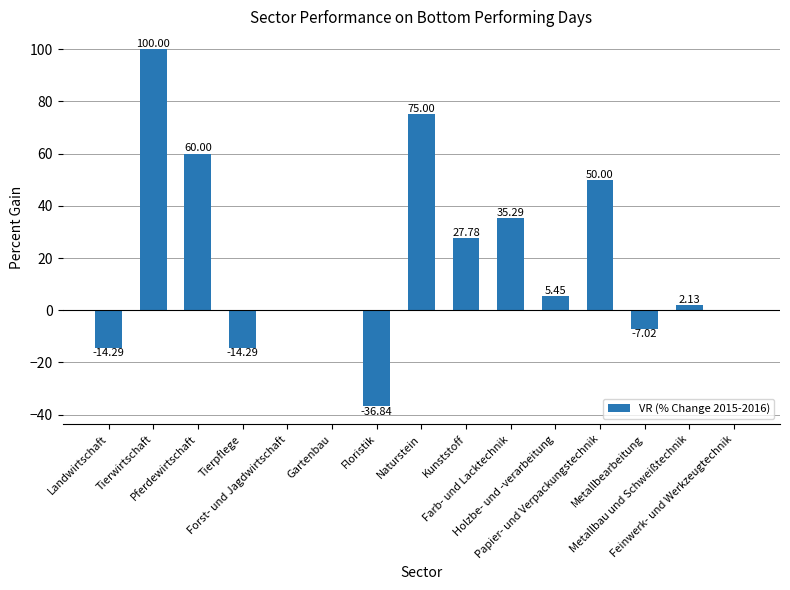

What is the sum of all values?

283.2